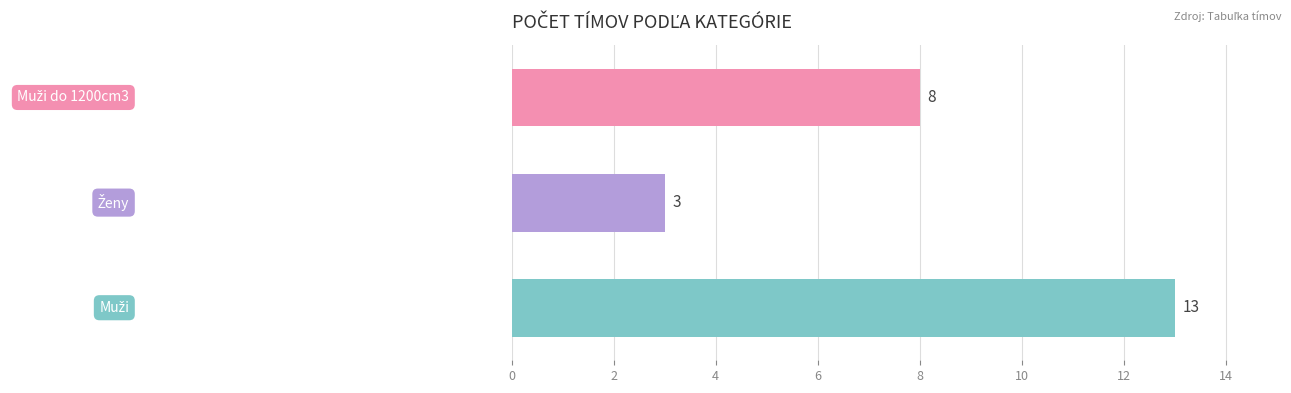

Reading bottom to top, list all the values displayed in this chart.

13	3	8